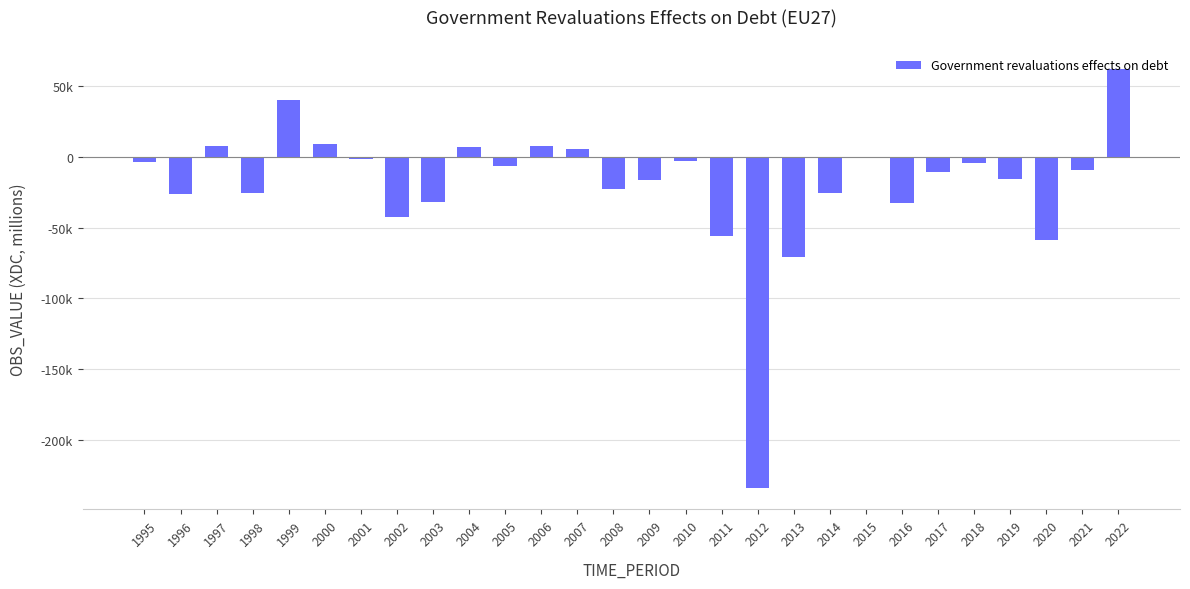

What is the sum of all values?

-554340.9